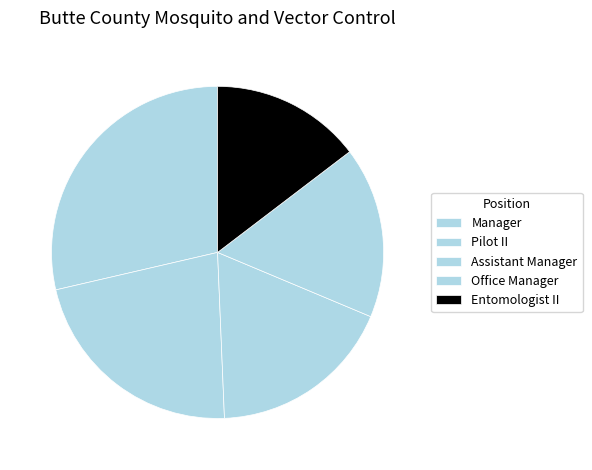

Is Pilot II the majority of the pie?

No